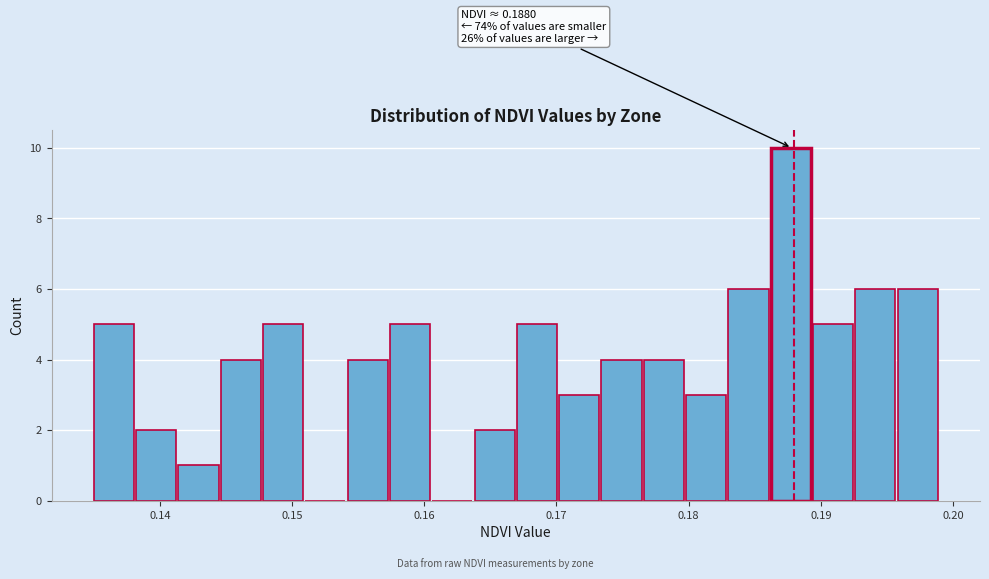

Read against the x-axis, roughly where is the centre of the tallest bar?

0.188